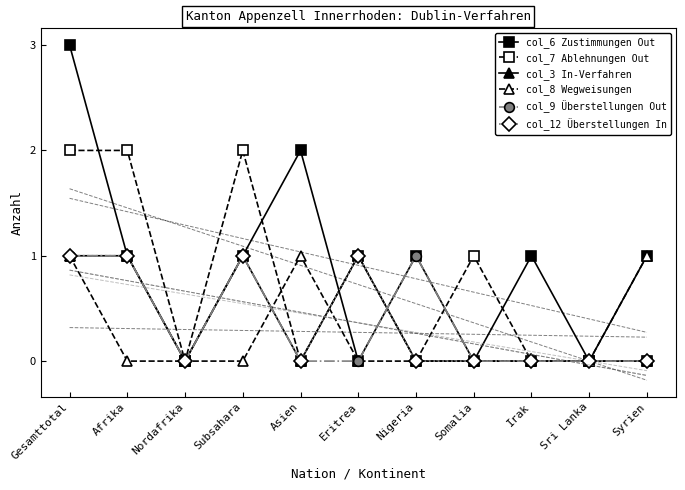

The value of col_9 Überstellungen Out at Syrien is 0. True or false?

False